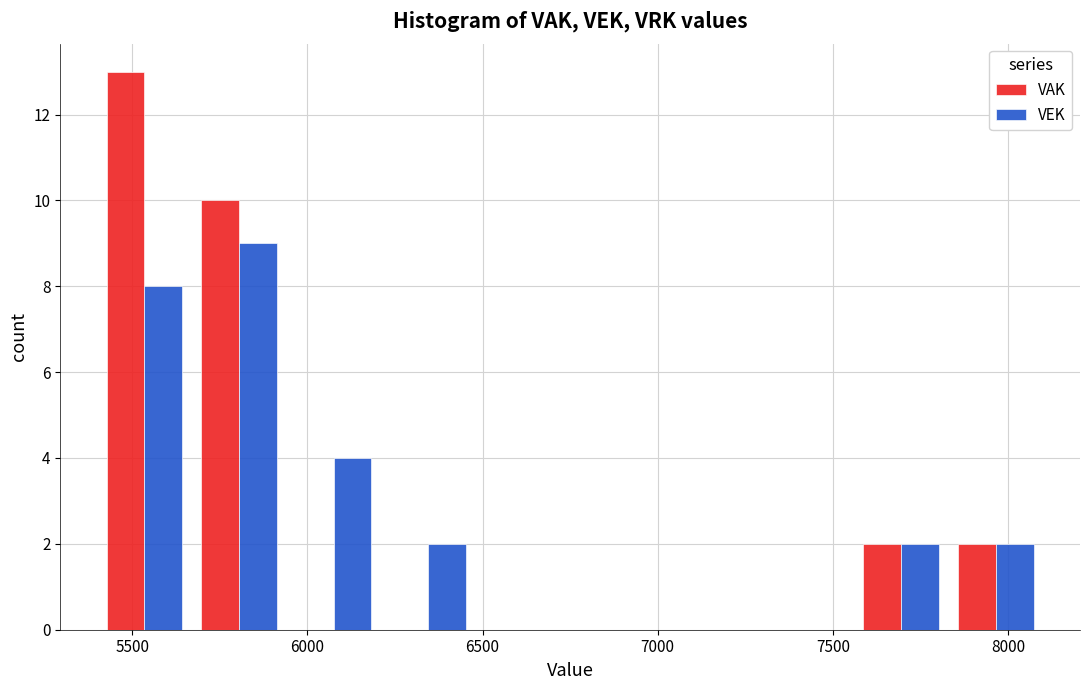

What is the height of the VEK bar covering 5940 to 6210 on the x-axis? Neither the bar edges nor the heights are printed on the chart, so give them approximately, as read against the axes.

4